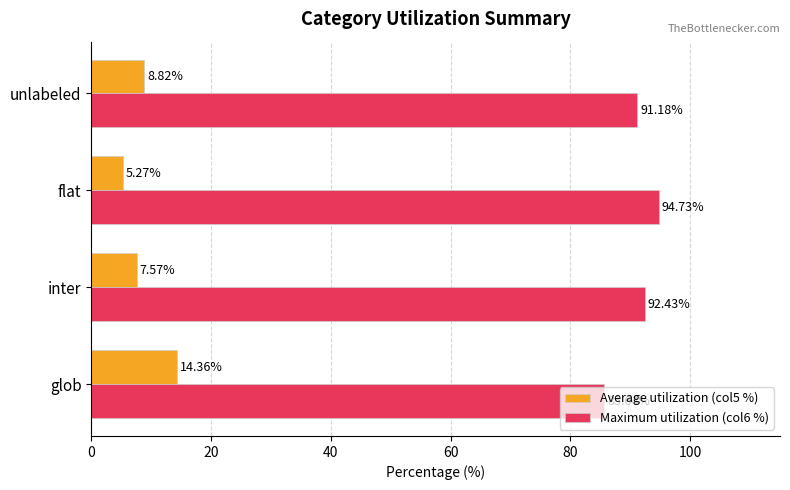

List the series in order of their peak value, highest first.

Maximum utilization (col6 %), Average utilization (col5 %)